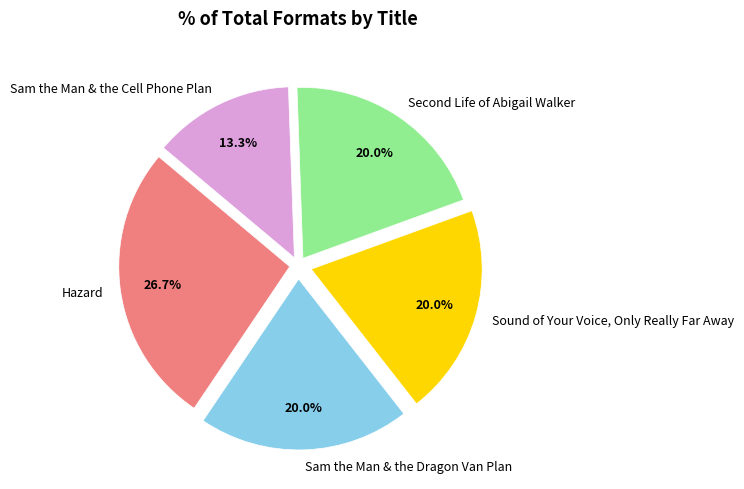

How many slices are in this pie chart?

5